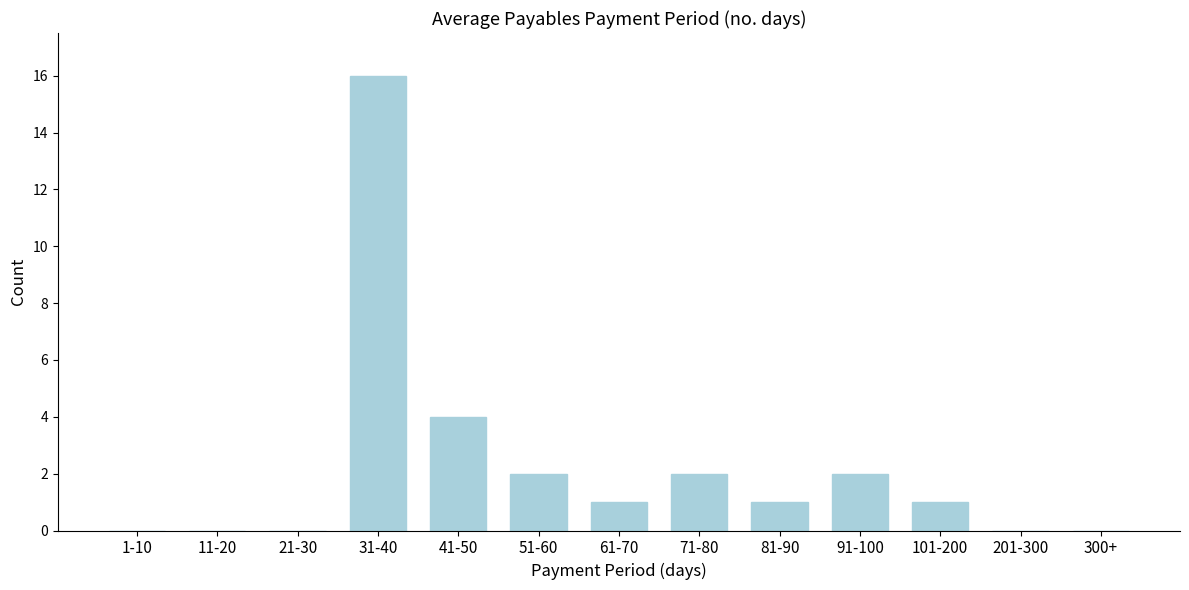

Reading left to right, list all the values displayed in this chart.

1-10=0	11-20=0	21-30=0	31-40=16	41-50=4	51-60=2	61-70=1	71-80=2	81-90=1	91-100=2	101-200=1	201-300=0	300+=0